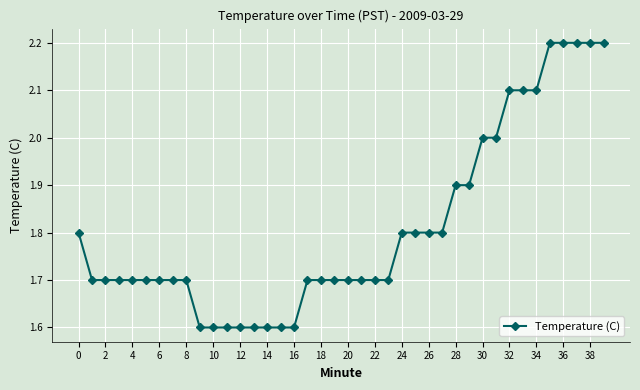

What is the value of the 11th point from the left?

1.6